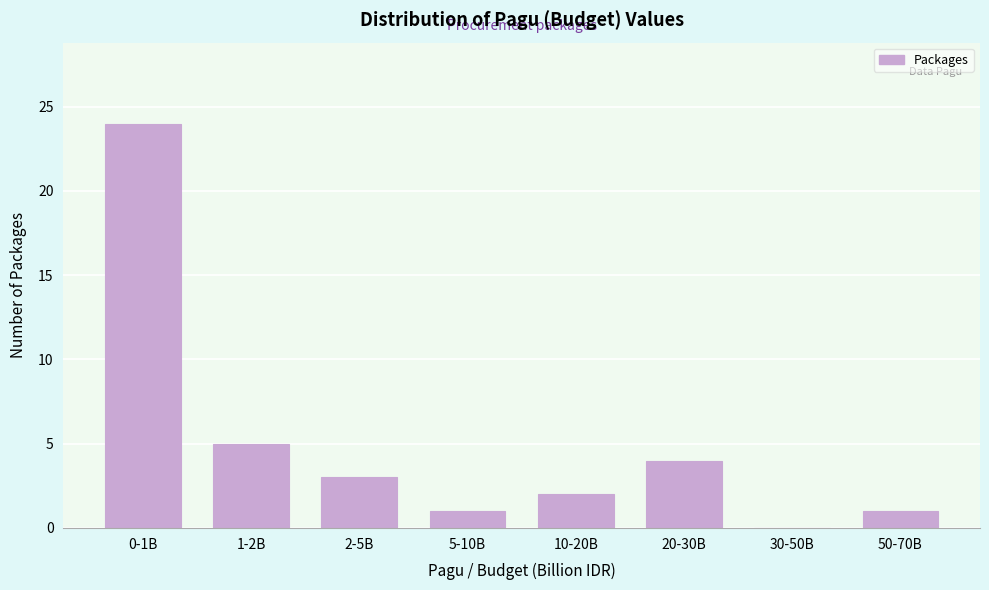

Reading left to right, what are all the values shown in this chart?

0-1B=24	1-2B=5	2-5B=3	5-10B=1	10-20B=2	20-30B=4	30-50B=0	50-70B=1